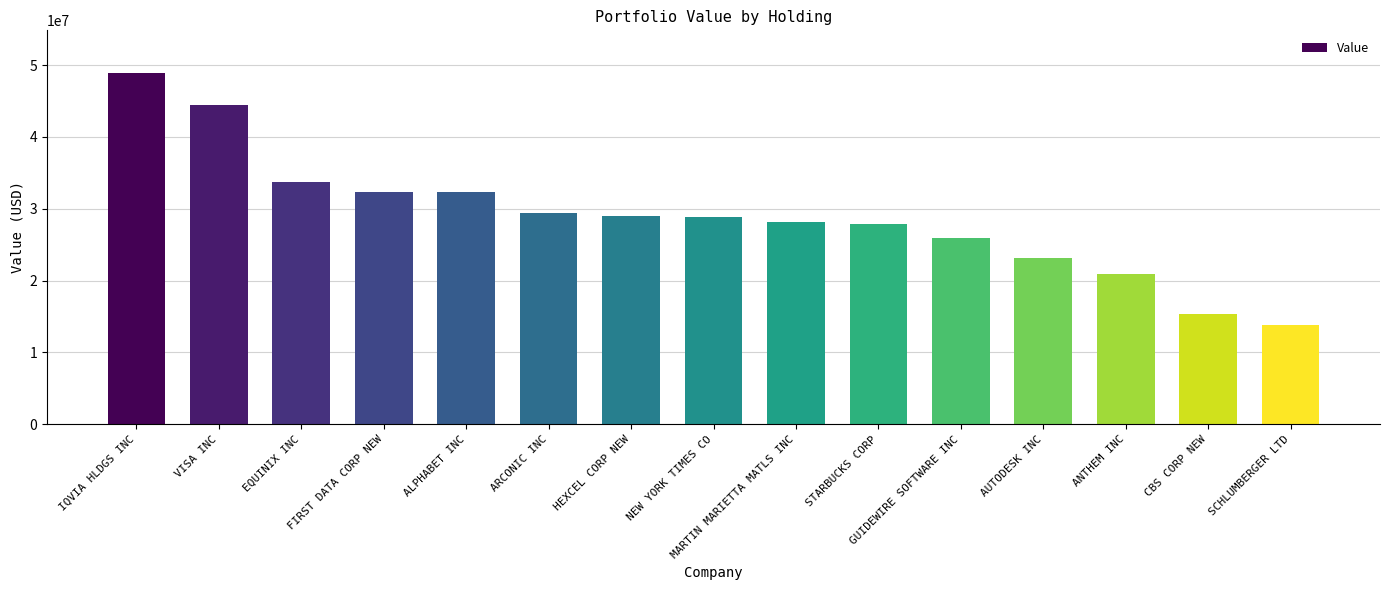

What is the difference between the values at CBS CORP NEW and GUIDEWIRE SOFTWARE INC?

10528000